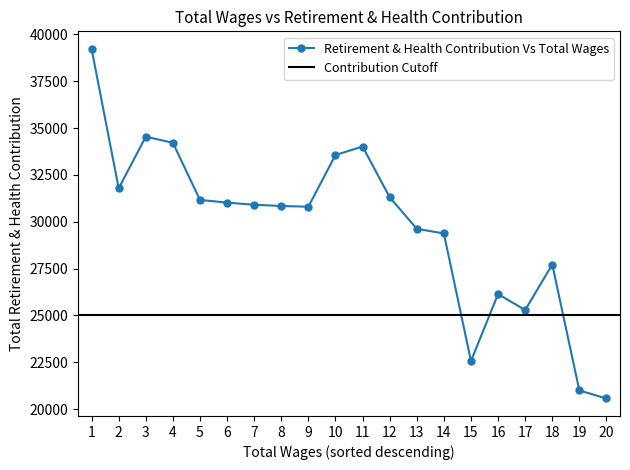

What is the difference between the maximum and minimum values?

18658